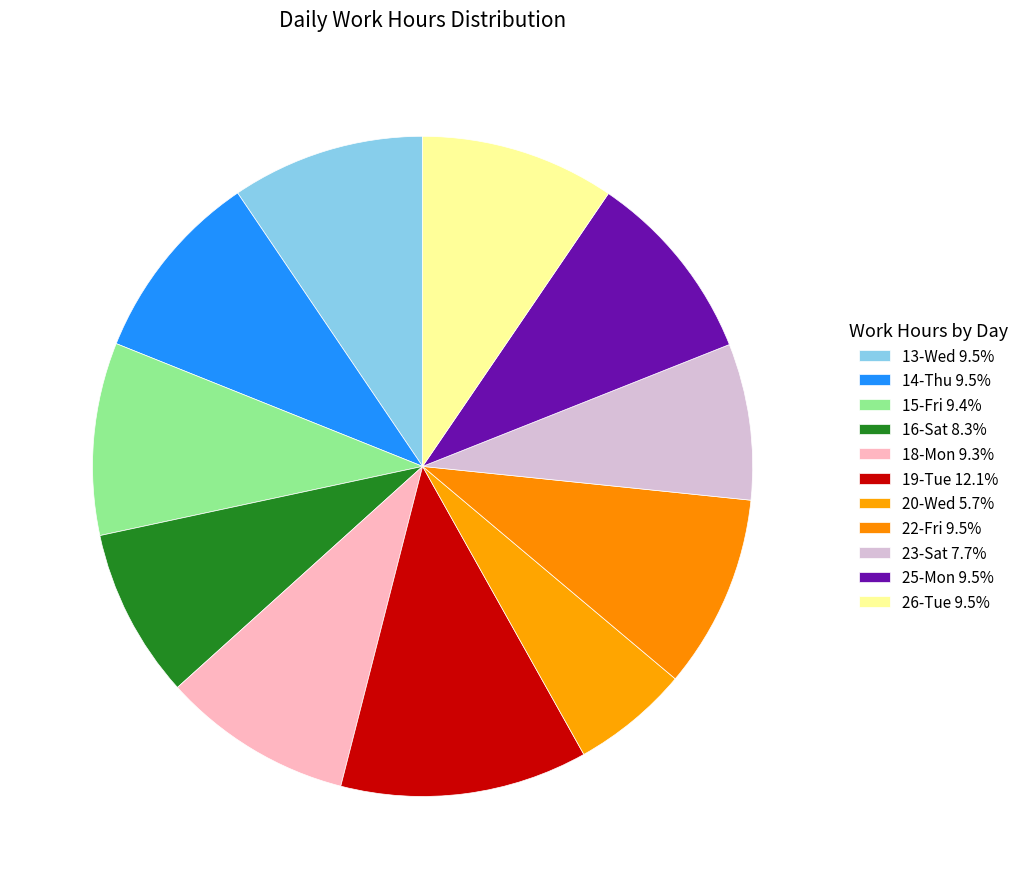

To the nearest percent, what percentage of the pie is 23-Sat?

8%